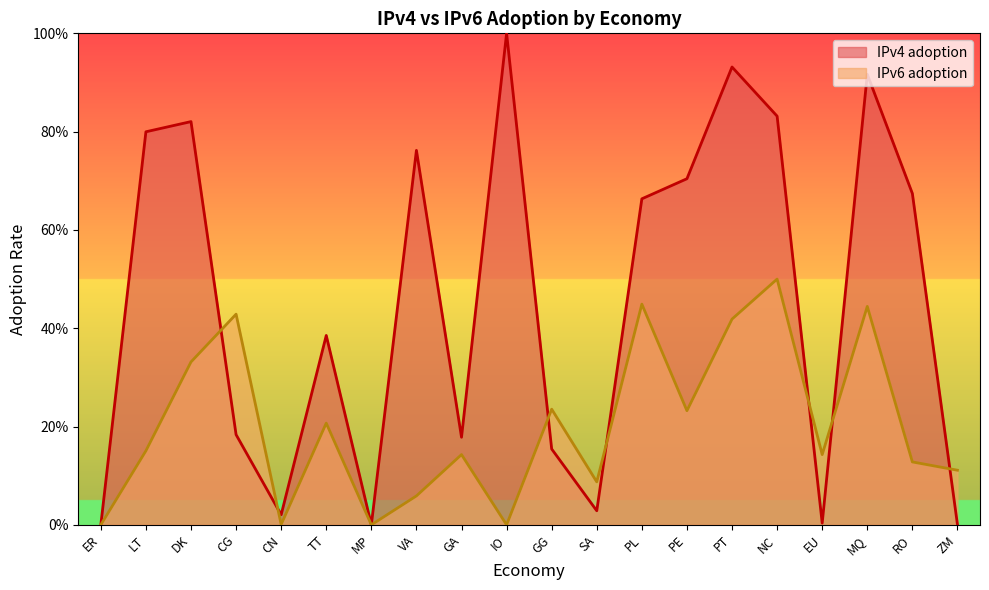

In IPv6 adoption, how many points are higher than both neighbors (excluding endpoints)?

7